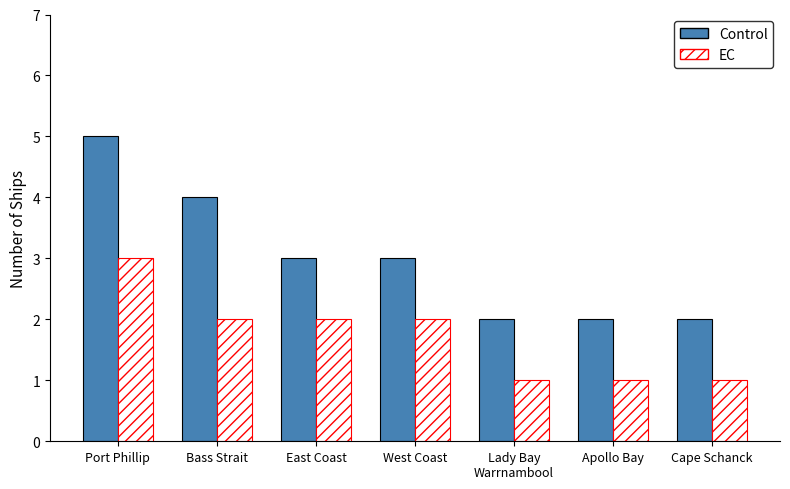

Which series has the largest range (max minus min)?

Control